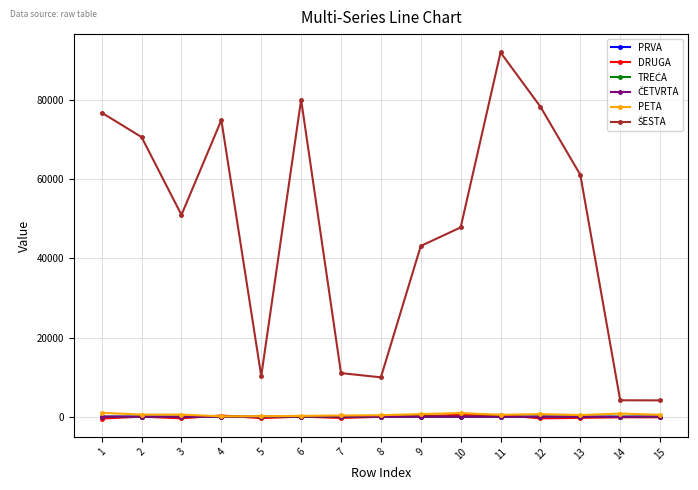

Where does the PETA series first go above 485?

1